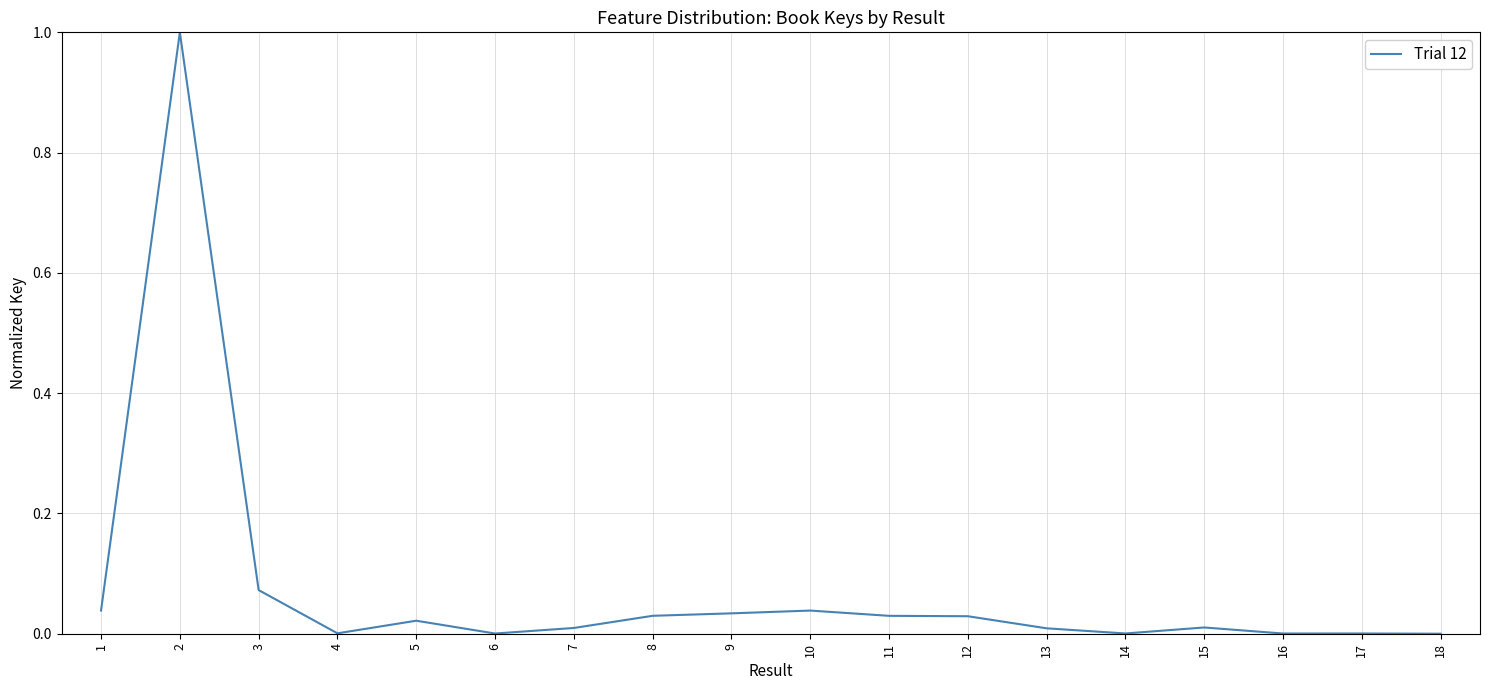

The value at 3 is 0.0. True or false?

False